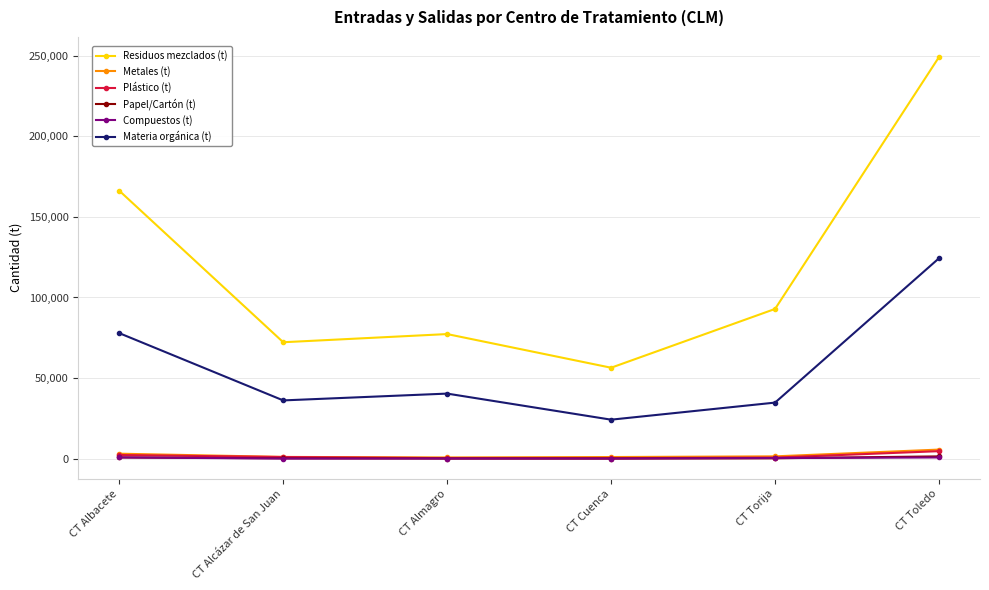

What is the difference between the highest and lowest values at CT Toledo?

248643.2